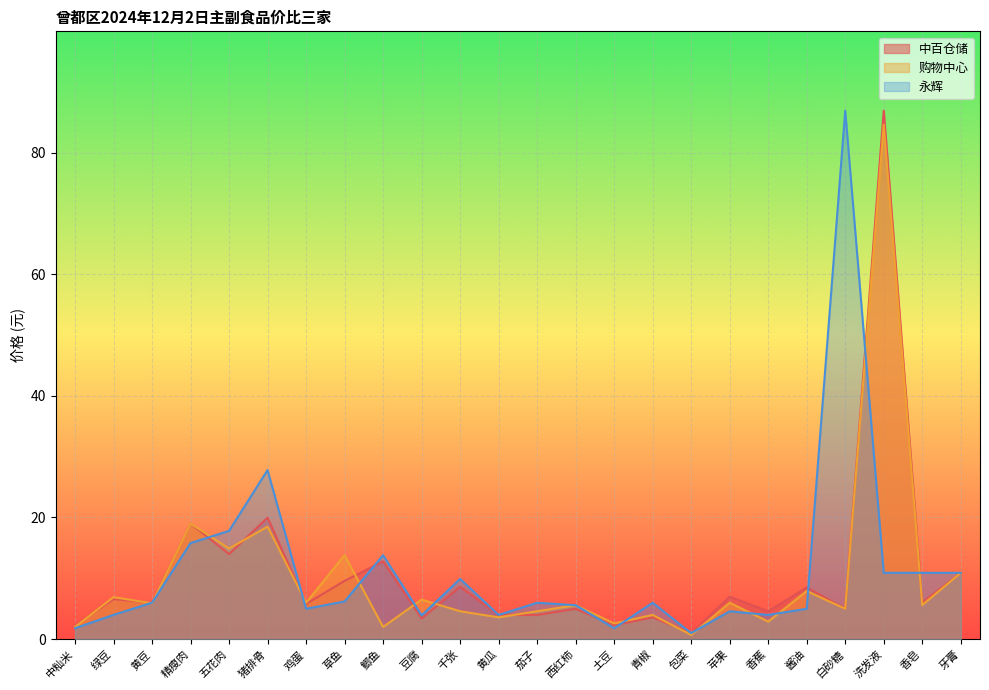

What is the difference between the highest and lowest values at 草鱼?

7.6